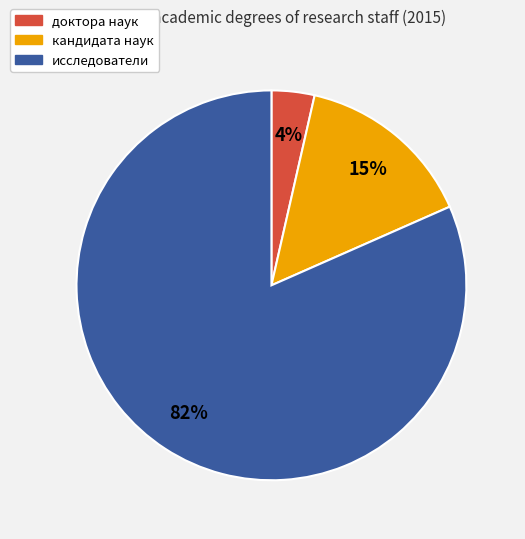

Do исследователи and доктора наук together represent more than half of the pie?

Yes